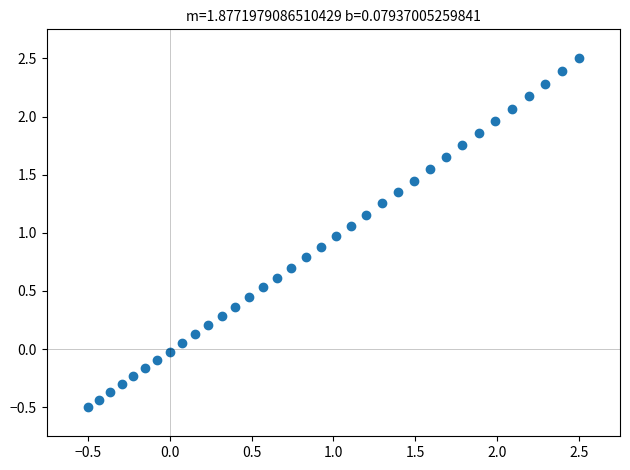

What is the range of X values (max minus min)?

3.0